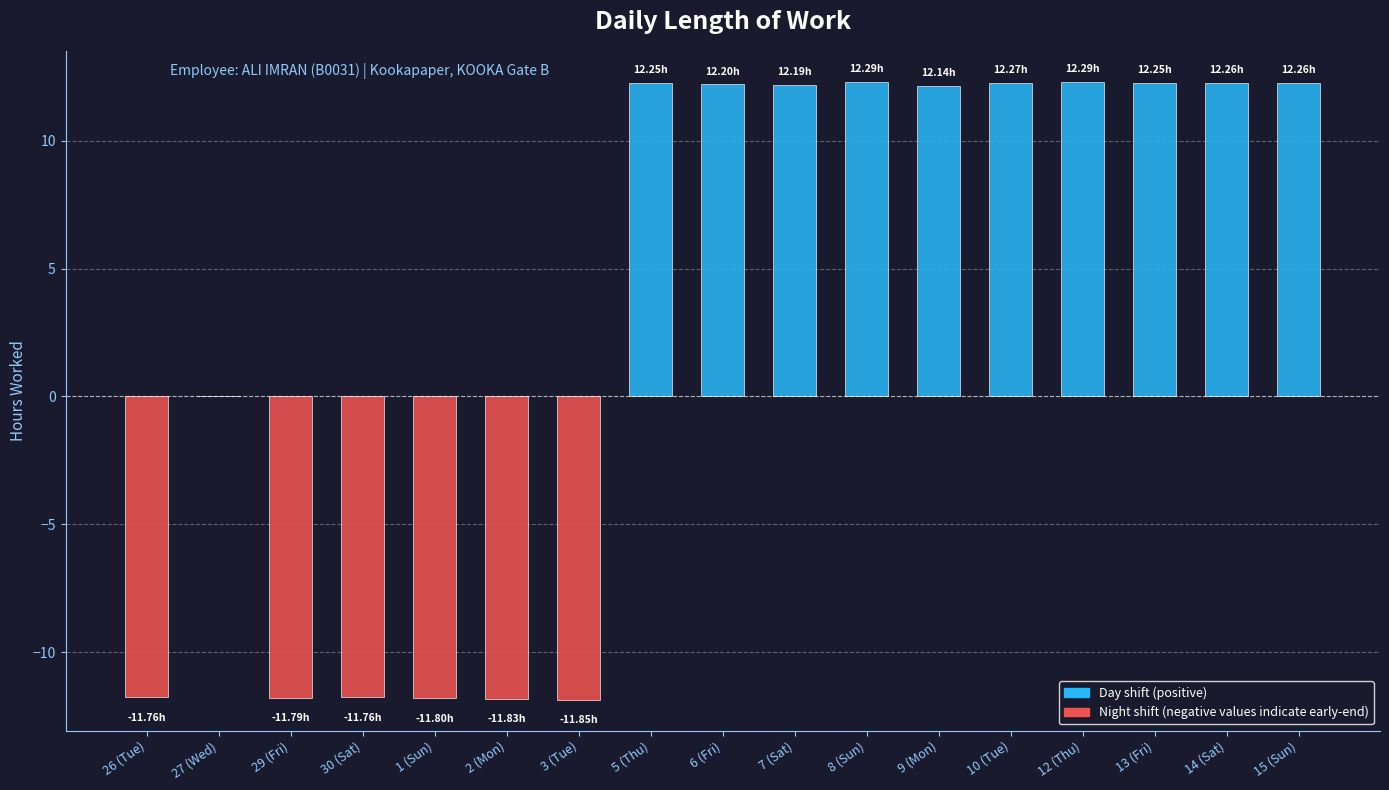

Between 29 (Fri) and 8 (Sun), which is larger?

8 (Sun)